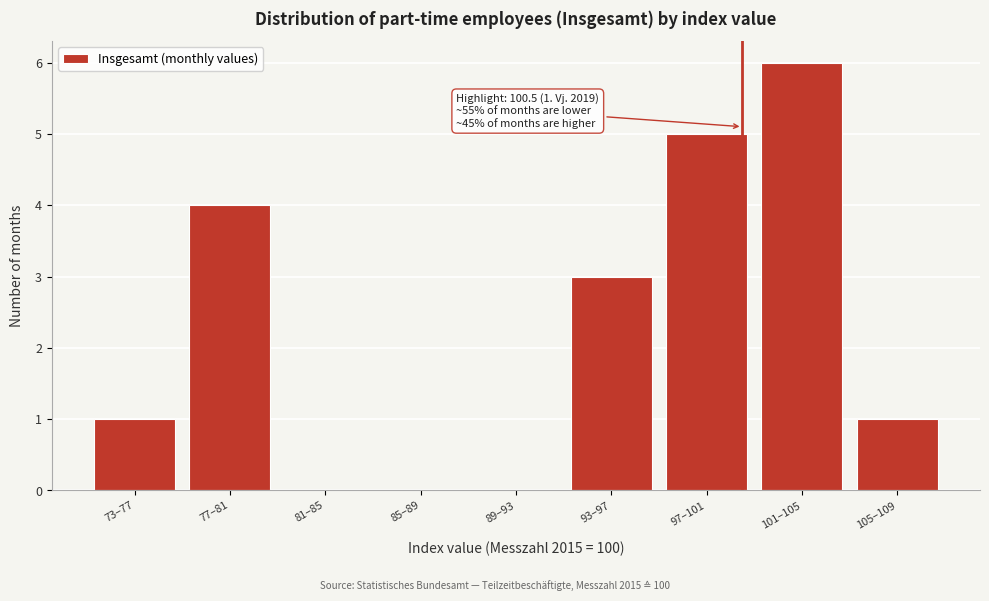

Reading left to right, transcribe all the data shown in this chart.

73–77=1	77–81=4	81–85=0	85–89=0	89–93=0	93–97=3	97–101=5	101–105=6	105–109=1